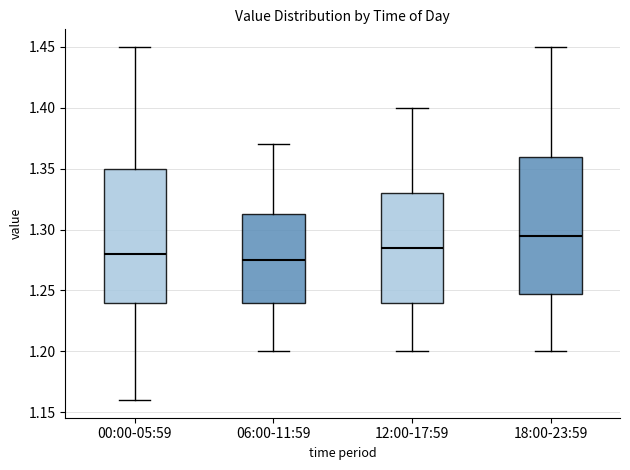

Reading left to right, read every box against the y-axis: the position of its median line, the range the box covers, and the ends of its whiskers. The values are not printed on the chart, so give them approximately, as read against the axis.

00:00-05:59: median 1.280, box 1.240 to 1.350, whiskers 1.160 to 1.450
06:00-11:59: median 1.275, box 1.240 to 1.315, whiskers 1.200 to 1.370
12:00-17:59: median 1.285, box 1.240 to 1.330, whiskers 1.200 to 1.400
18:00-23:59: median 1.295, box 1.250 to 1.360, whiskers 1.200 to 1.450